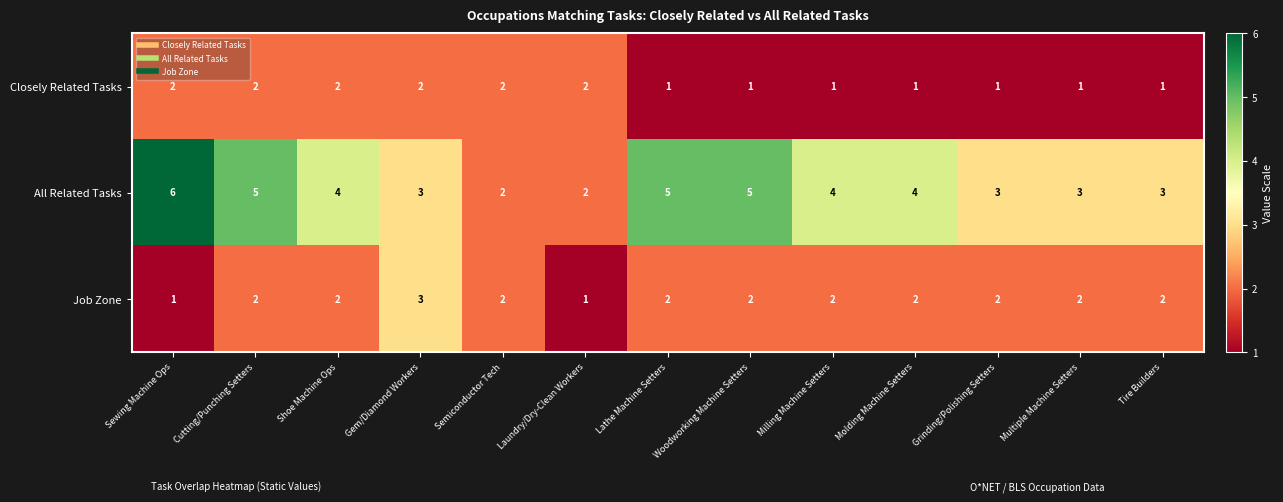

Is it true that Closely Related Tasks equals 2 at Laundry/Dry-Clean Workers?

True